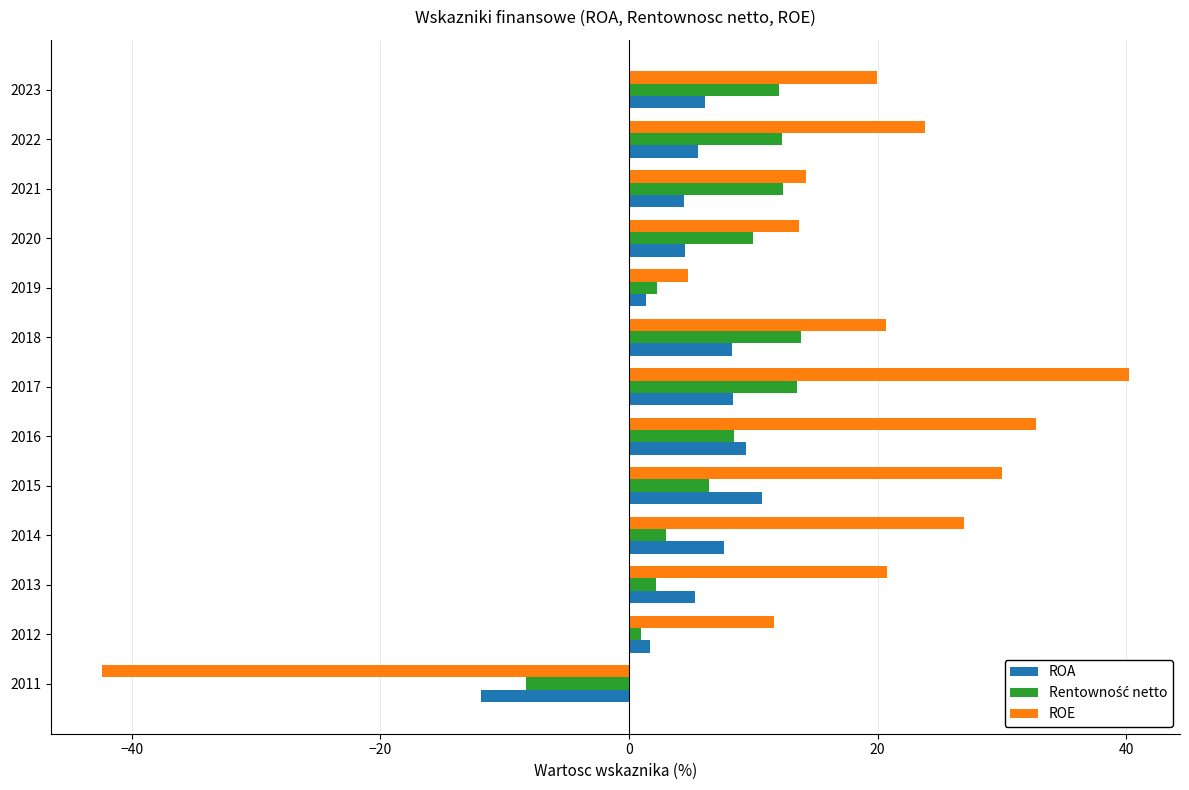

What is the difference between the maximum and second lowest values in the ROE series?

35.5